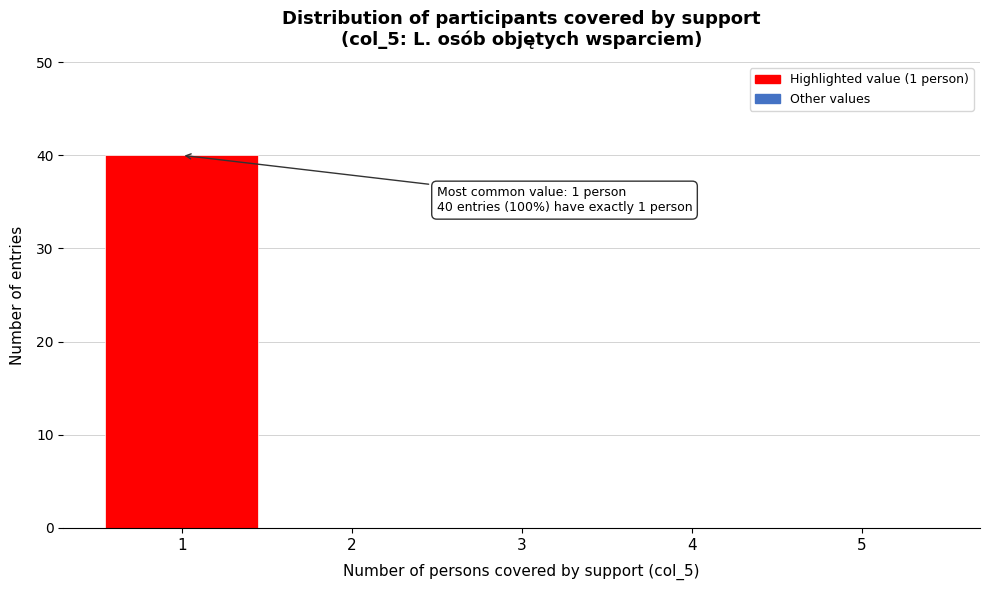

Reading left to right, transcribe all the data shown in this chart.

1=40	2=0	3=0	4=0	5=0